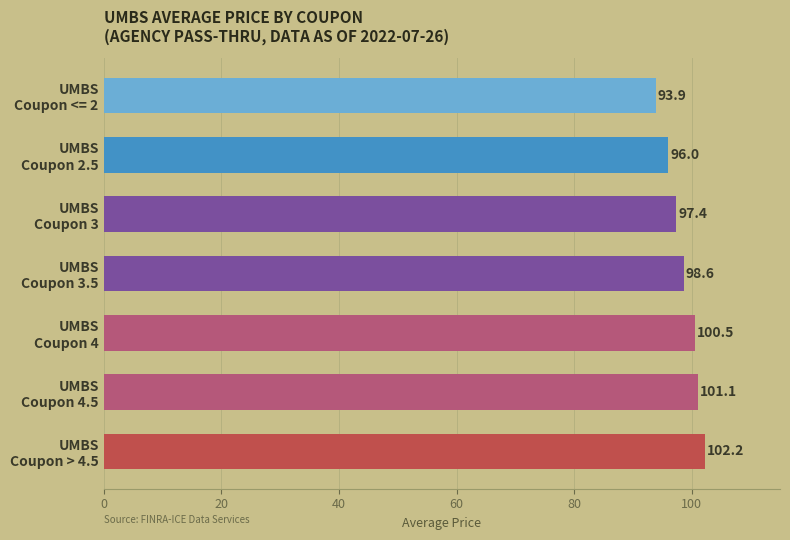

What is the smallest value displayed?

93.9